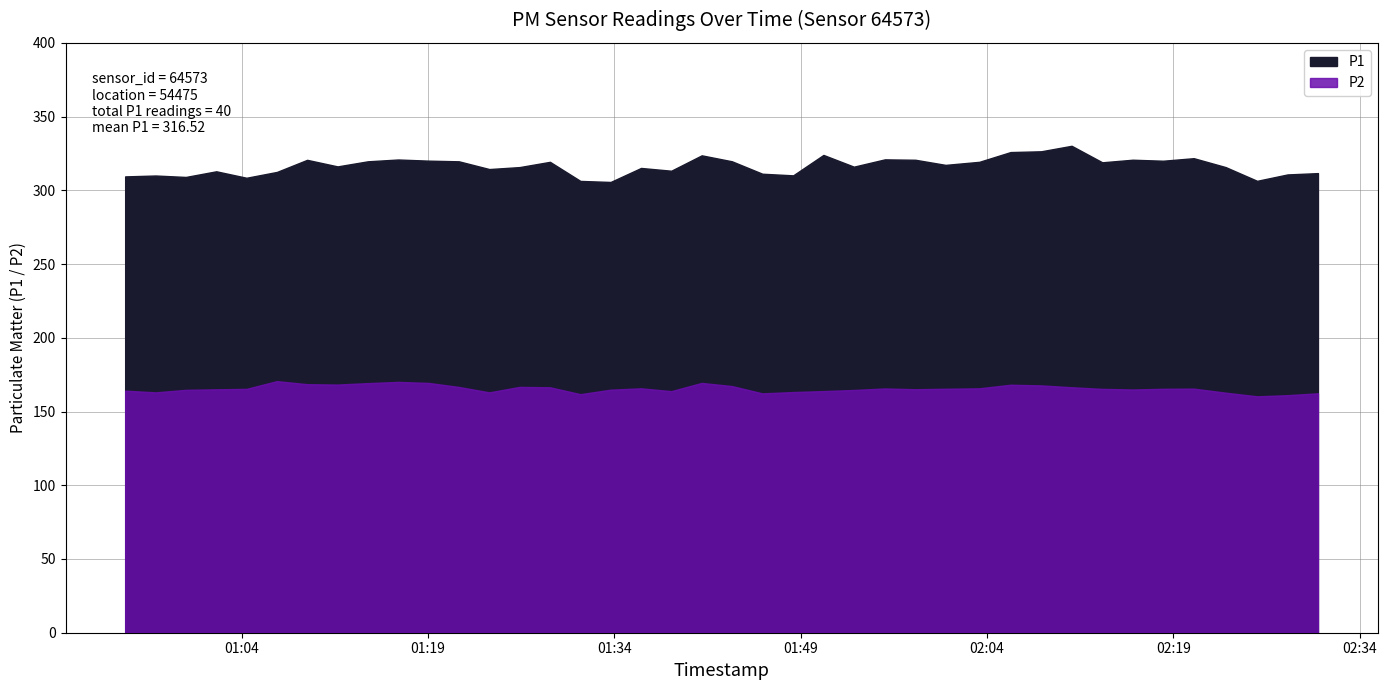

Rank the series by their maximum value, from highest to lowest.

P1, P2